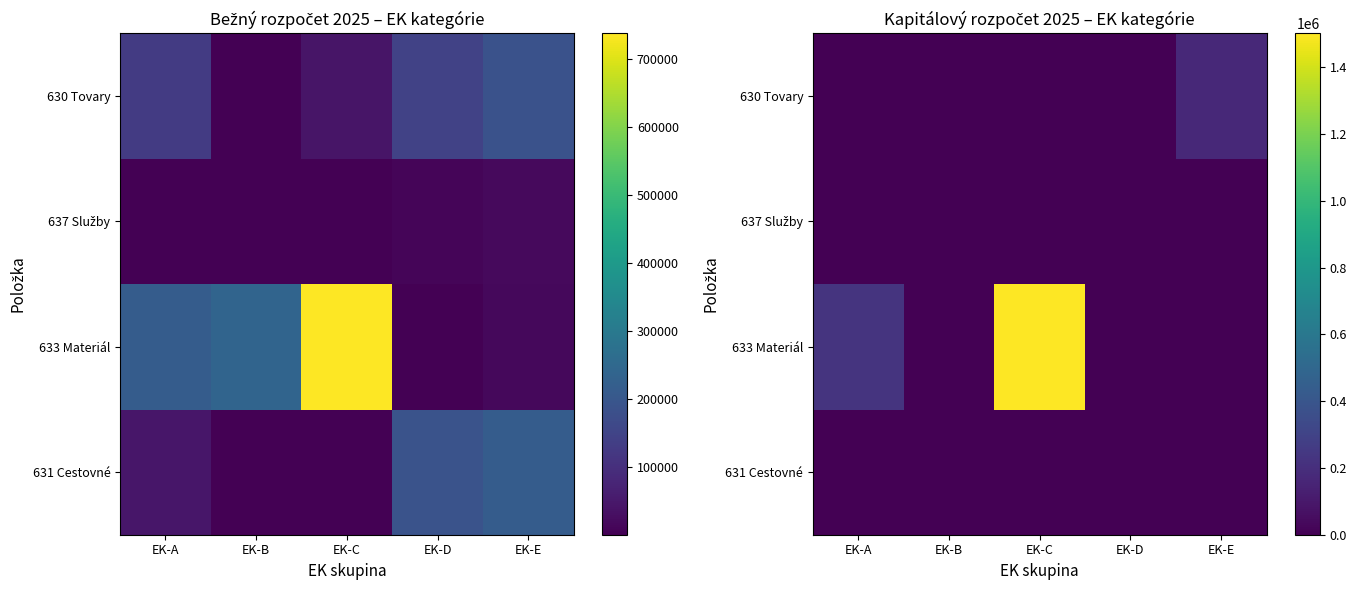

At how many categories does at least one series exceed 696902?

1